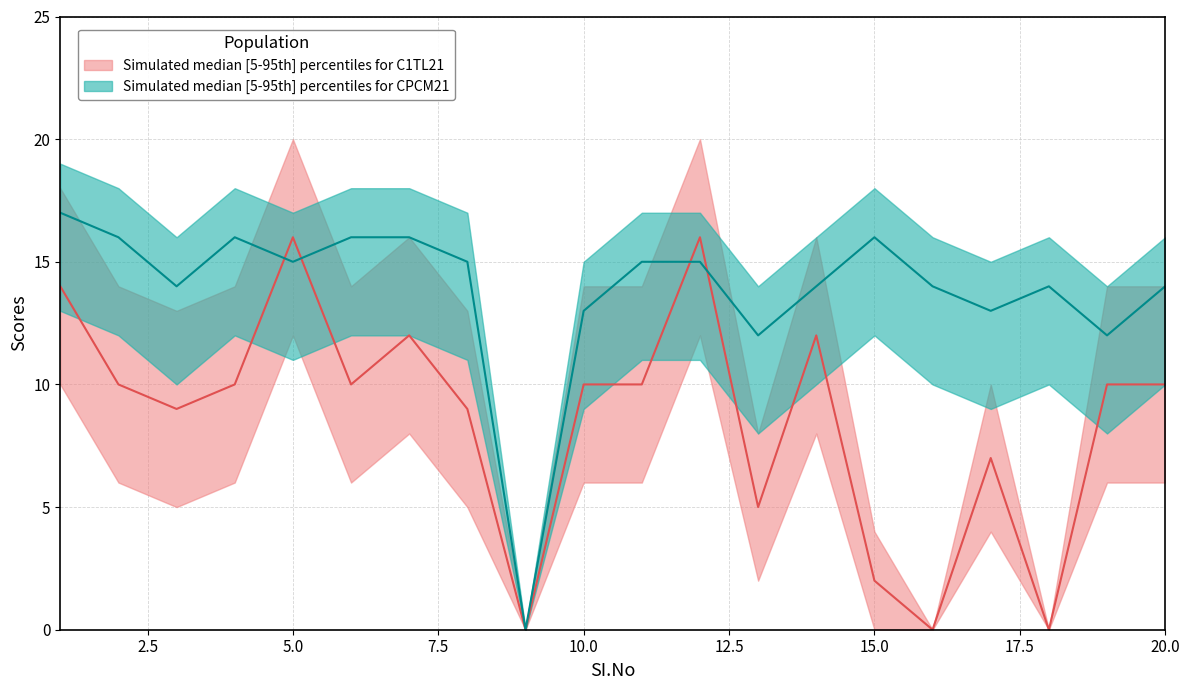

Which category has the highest value in the C1TL21_lower series?

5